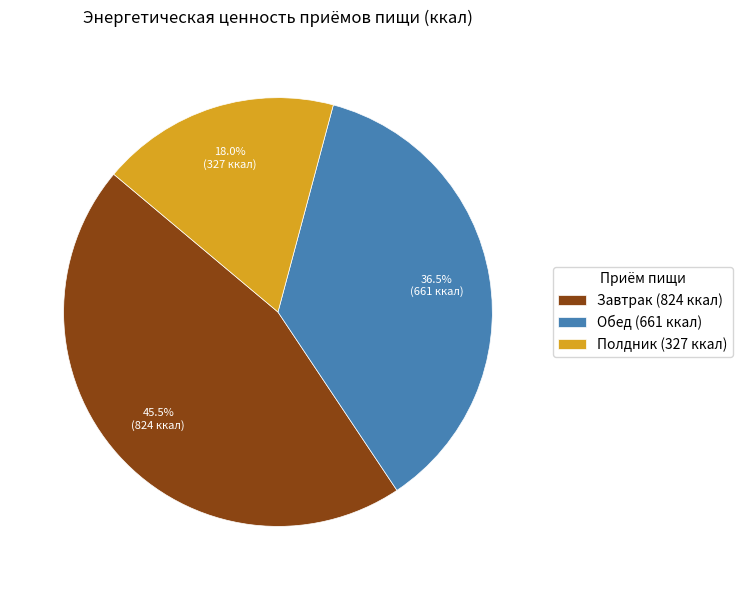

What portion of the pie excludes Полдник?

82.0%